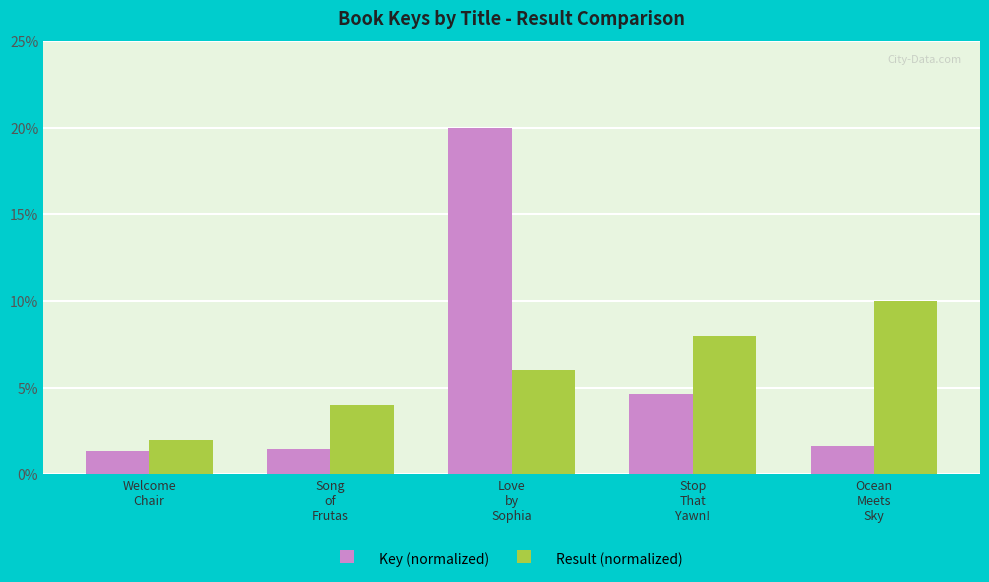

What is the average value of the Key (normalized) series?

5.8